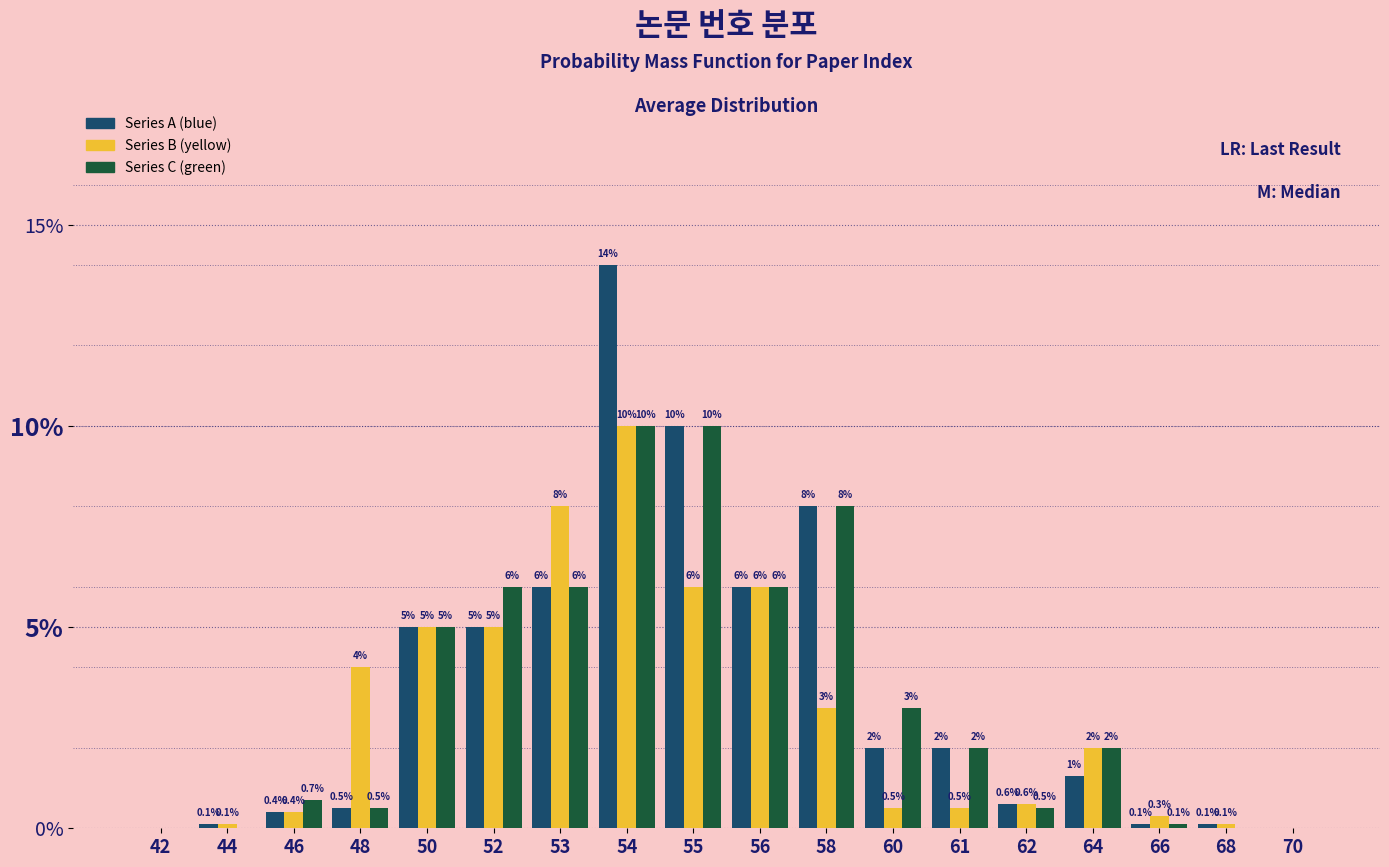

Reading left to right, transcribe all the data shown in this chart.

Series A (blue): 42=0.0	44=0.1	46=0.4	48=0.5	50=5.0	52=5.0	53=6.0	54=14.0	55=10.0	56=6.0	58=8.0	60=2.0	61=2.0	62=0.6	64=1.3	66=0.1	68=0.1	70=0.0
Series B (yellow): 42=0.0	44=0.1	46=0.4	48=4.0	50=5.0	52=5.0	53=8.0	54=10.0	55=6.0	56=6.0	58=3.0	60=0.5	61=0.5	62=0.6	64=2.0	66=0.3	68=0.1	70=0.0
Series C (green): 42=0.0	44=0.0	46=0.7	48=0.5	50=5.0	52=6.0	53=6.0	54=10.0	55=10.0	56=6.0	58=8.0	60=3.0	61=2.0	62=0.5	64=2.0	66=0.1	68=0.0	70=0.0